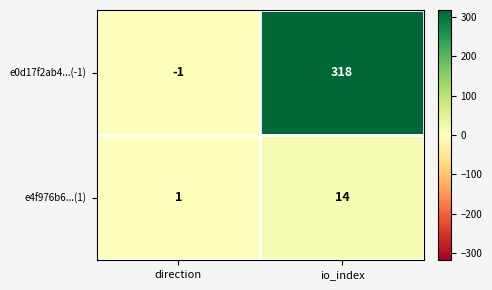

The e4f976b6...(1) series shows 19 at io_index. True or false?

False